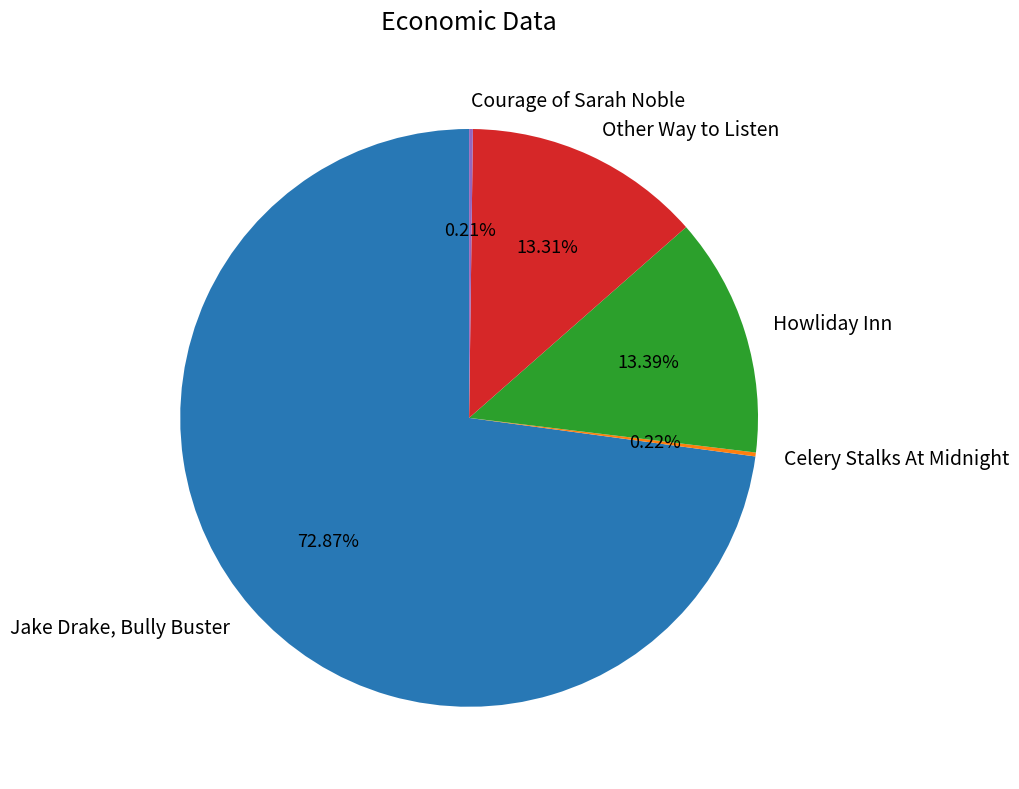

To the nearest percent, what is the difference between the largest and smallest slice percentages?

73%